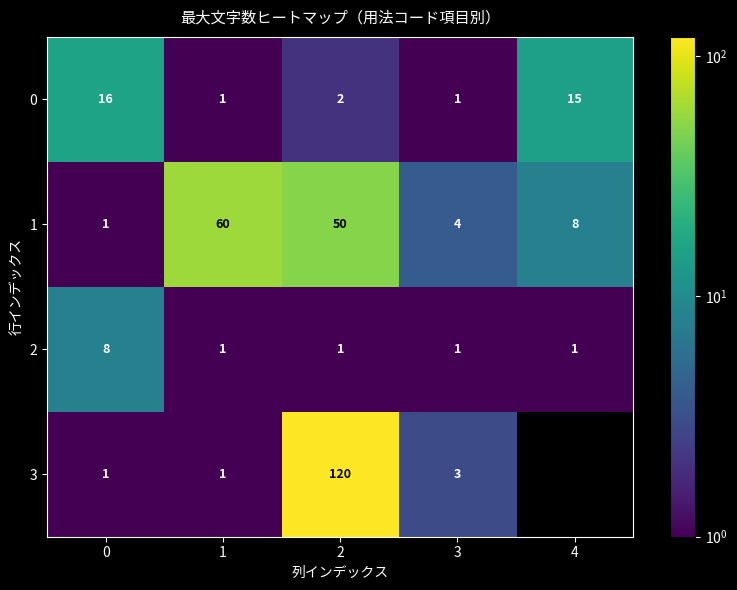

The value of 3 at 1 is 1. True or false?

True